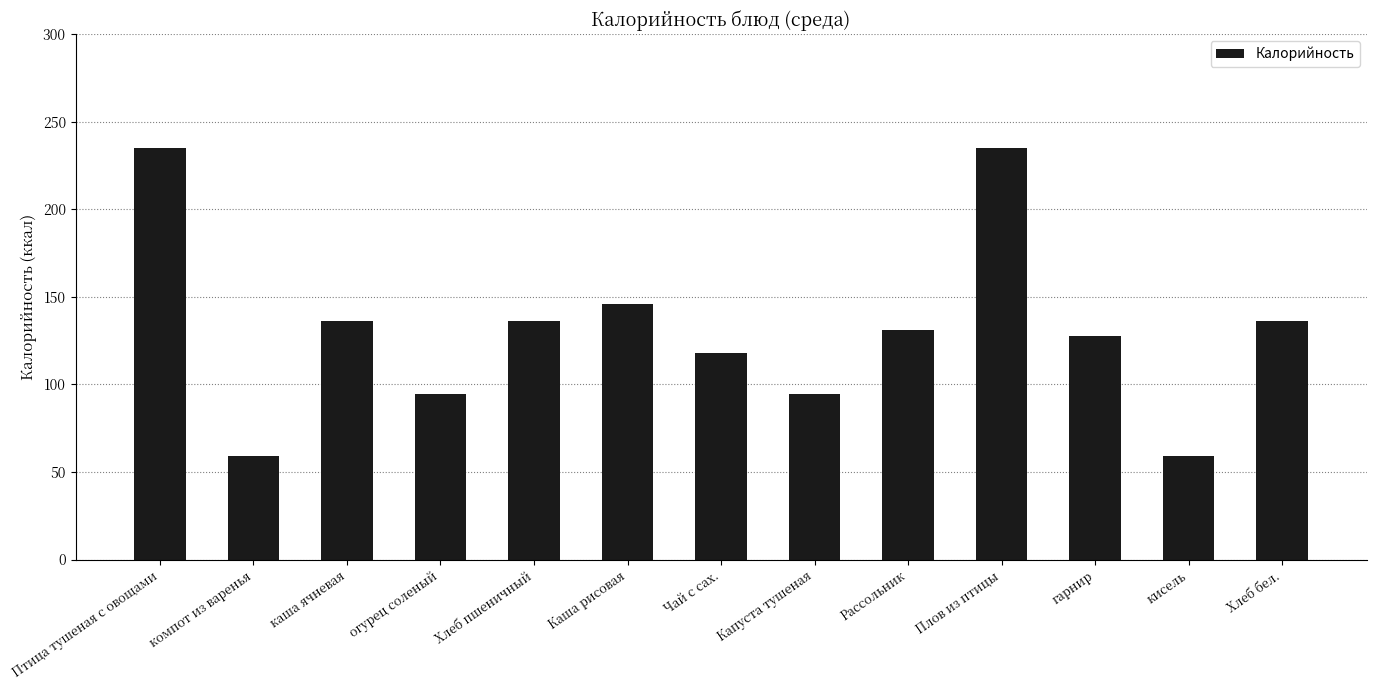

How many values are below 131?

6